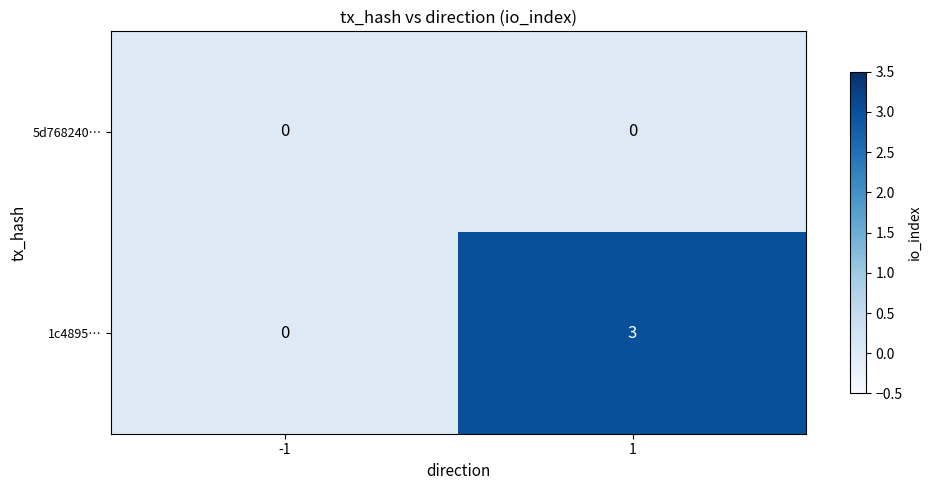

Count the number of categories in the chart.

2